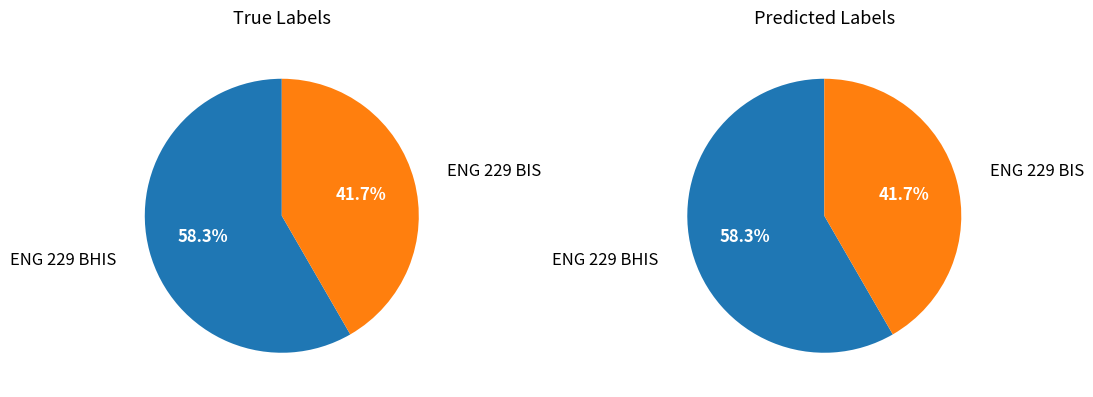

What is the ratio of the value at ENG 229 BIS to the value at ENG 229 BHIS?

0.7